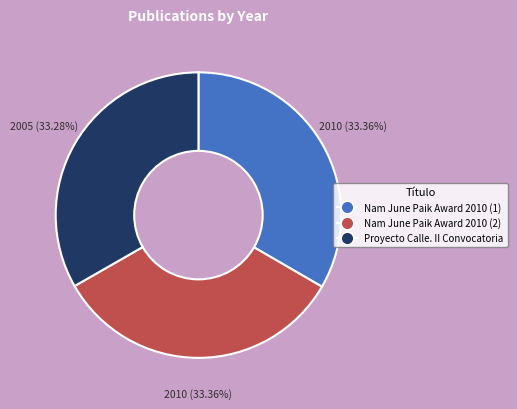

Do Nam June Paik Award 2010 (2) and Proyecto Calle. II Convocatoria together represent more than half of the pie?

Yes